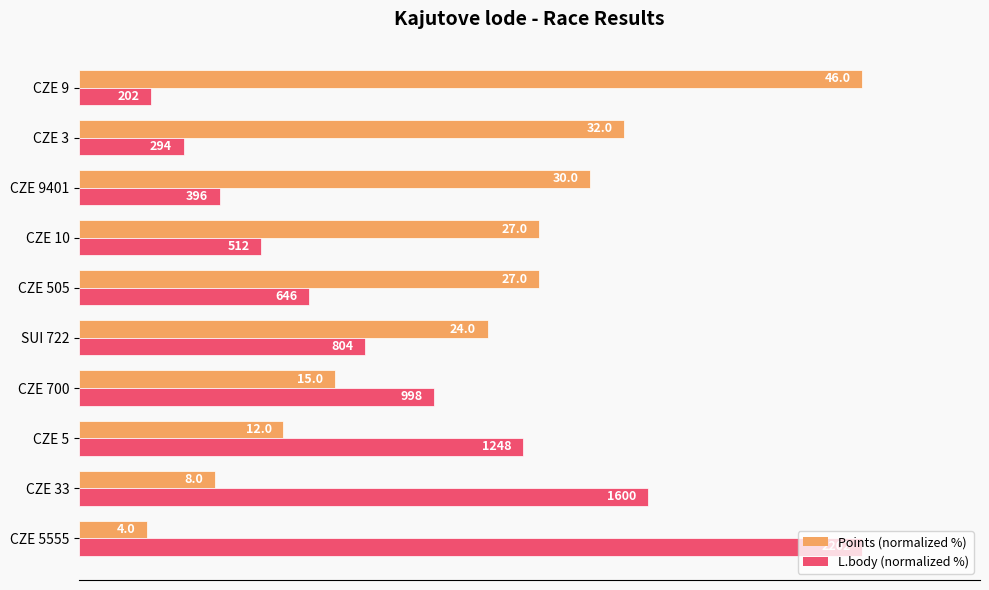

What are all the series names shown in the legend?

Points (normalized %), L.body (normalized %)